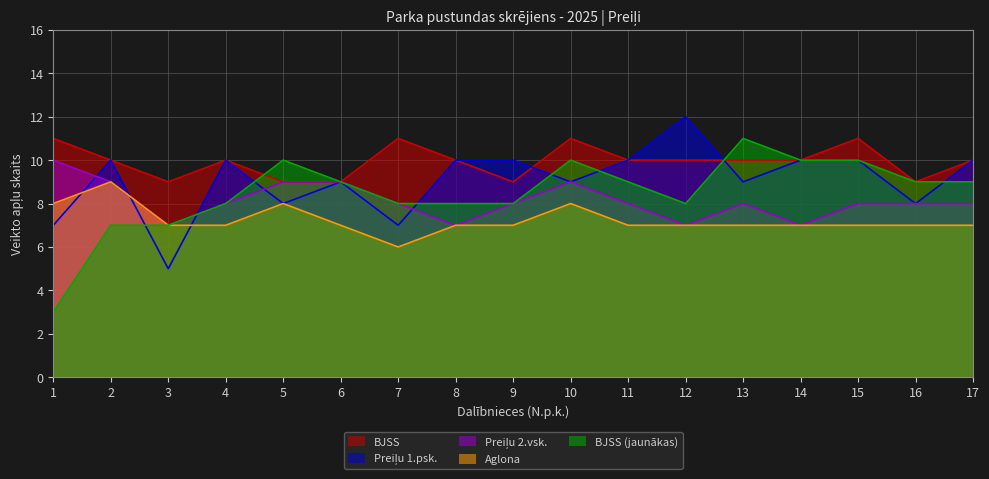

How many lines are shown in the chart?

5